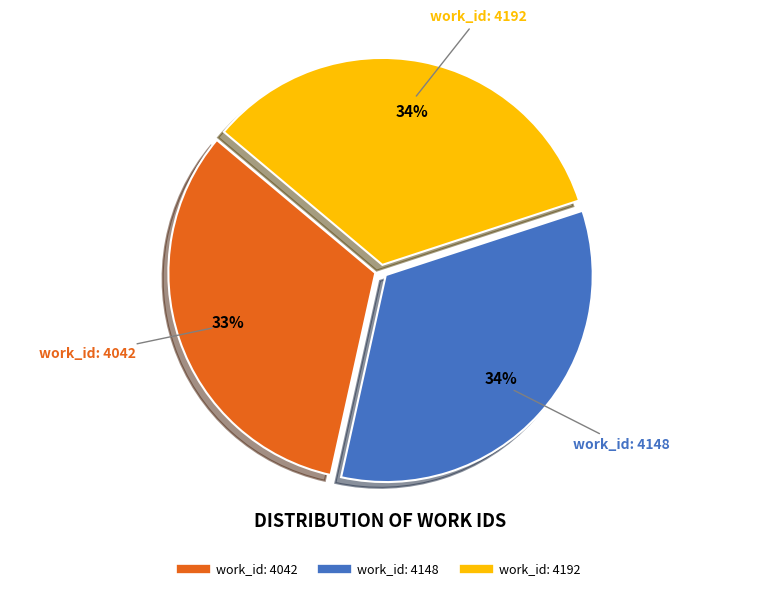

Is it true that work_id: 4042 is 33% of the pie?

True